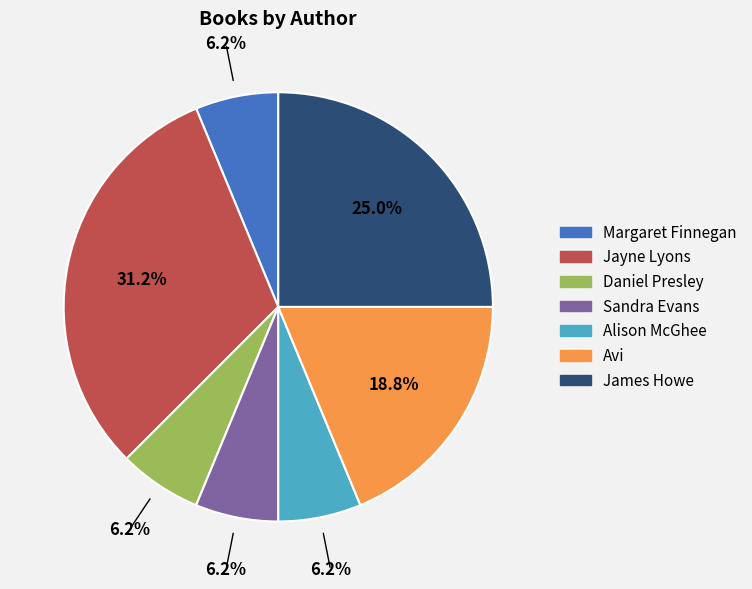

To the nearest percent, what percentage of the pie is Margaret Finnegan?

6%